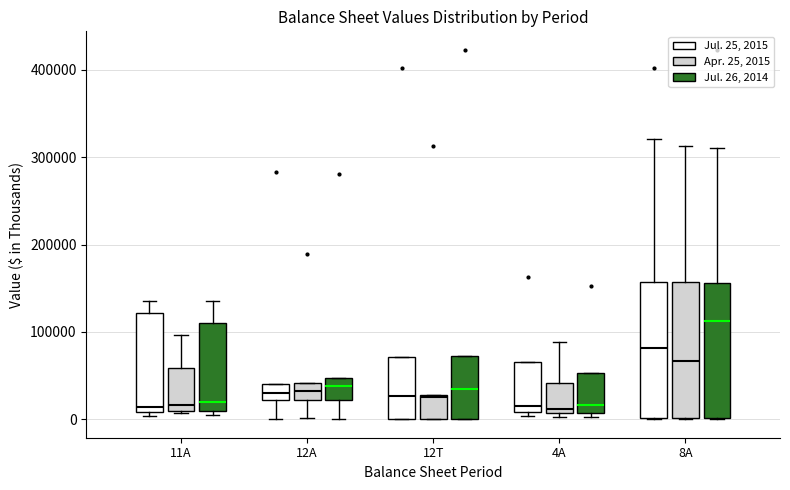

Reading left to right, read every box against the y-axis: the position of its median line, the range the box covers, and the ends of its whiskers. The values are not printed on the chart, so give them approximately, as read against the axis.

11A (Jul. 25, 2015): median 10000 (just above the box's lower edge), box 10000 to 120000, whiskers 0 to 140000
11A (Apr. 25, 2015): median 20000, box 10000 to 60000, whiskers 10000 to 100000
11A (Jul. 26, 2014): median 20000, box 10000 to 110000, whiskers 0 to 140000
12A (Jul. 25, 2015): median 30000, box 20000 to 40000, whiskers 0 to 40000
12A (Apr. 25, 2015): median 30000, box 20000 to 40000, whiskers 0 to 40000
12A (Jul. 26, 2014): median 40000, box 20000 to 50000, whiskers 0 to 50000
12T (Jul. 25, 2015): median 30000, box 0 to 70000, whiskers 0 to 70000
12T (Apr. 25, 2015): median 30000, box 0 to 30000, whiskers 0 to 30000
12T (Jul. 26, 2014): median 30000, box 0 to 70000, whiskers 0 to 70000
4A (Jul. 25, 2015): median 20000, box 10000 to 70000, whiskers 0 to 70000
4A (Apr. 25, 2015): median 10000 (just above the box's lower edge), box 10000 to 40000, whiskers 0 to 90000
4A (Jul. 26, 2014): median 20000, box 10000 to 50000, whiskers 0 to 50000
8A (Jul. 25, 2015): median 80000, box 0 to 160000, whiskers 0 to 320000
8A (Apr. 25, 2015): median 70000, box 0 to 160000, whiskers 0 to 310000
8A (Jul. 26, 2014): median 110000, box 0 to 160000, whiskers 0 to 310000